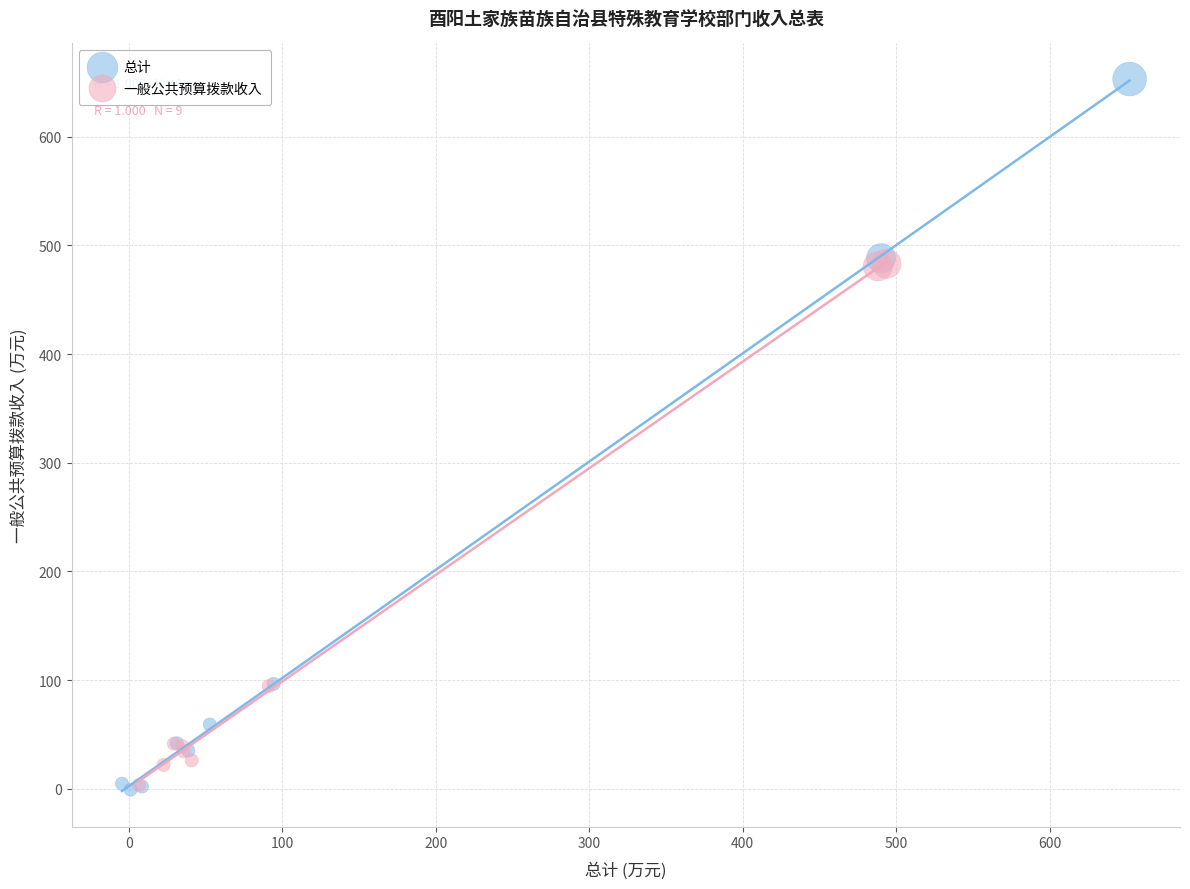

What are all the series names shown in the legend?

总计, 一般公共预算拨款收入